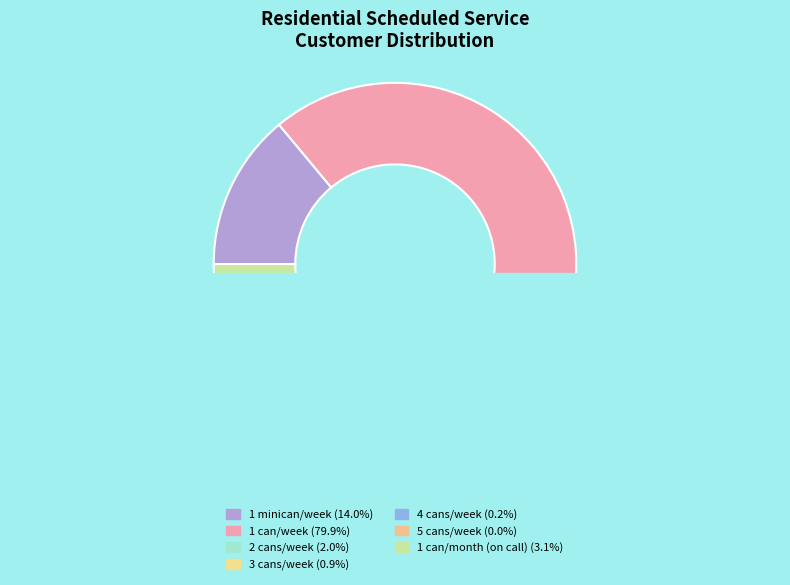

To the nearest percent, what is the combined percentage of 1 minican/week and 1 can/week?

94%